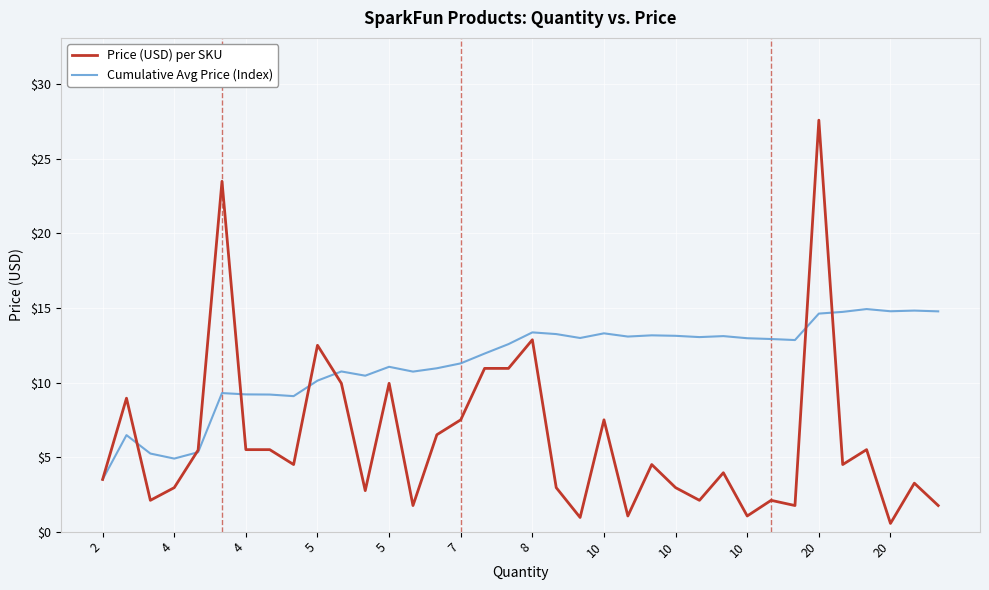

In Cumulative Avg Price (Index), how many points are lower than both neighbors (excluding endpoints)?

9